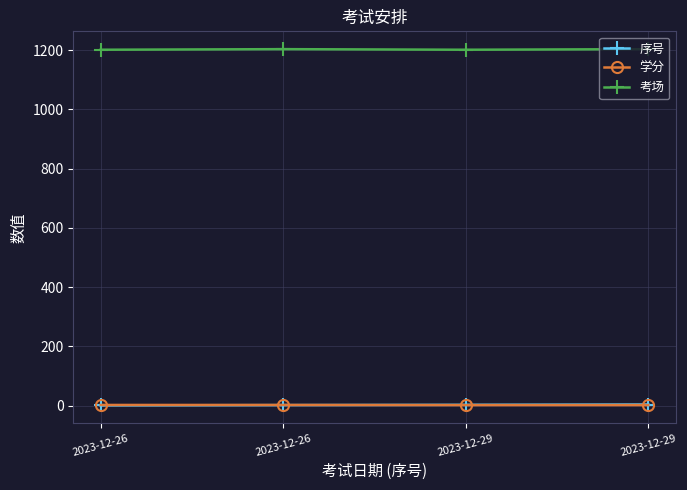

True or false: 考场 and 序号 intersect in this chart.

False